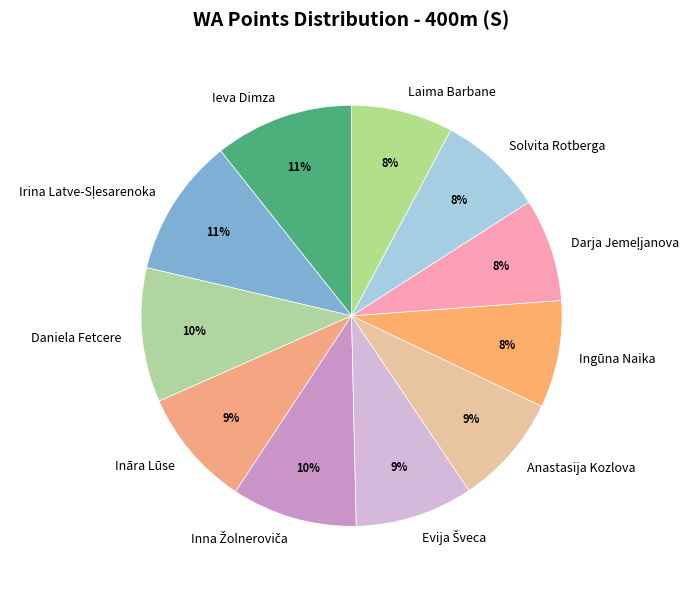

To the nearest percent, what percentage of the pie is Ingūna Naika?

8%